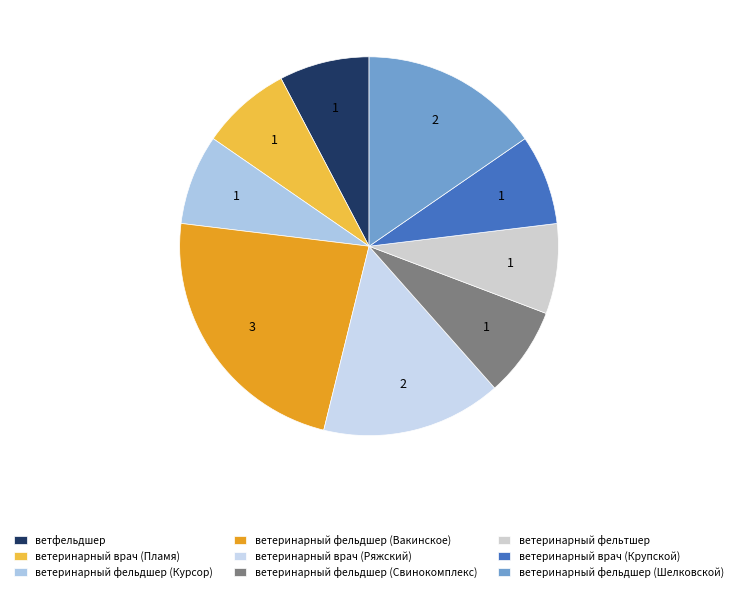

To the nearest percent, what percentage of the pie is ветеринарный врач (Крупской)?

8%